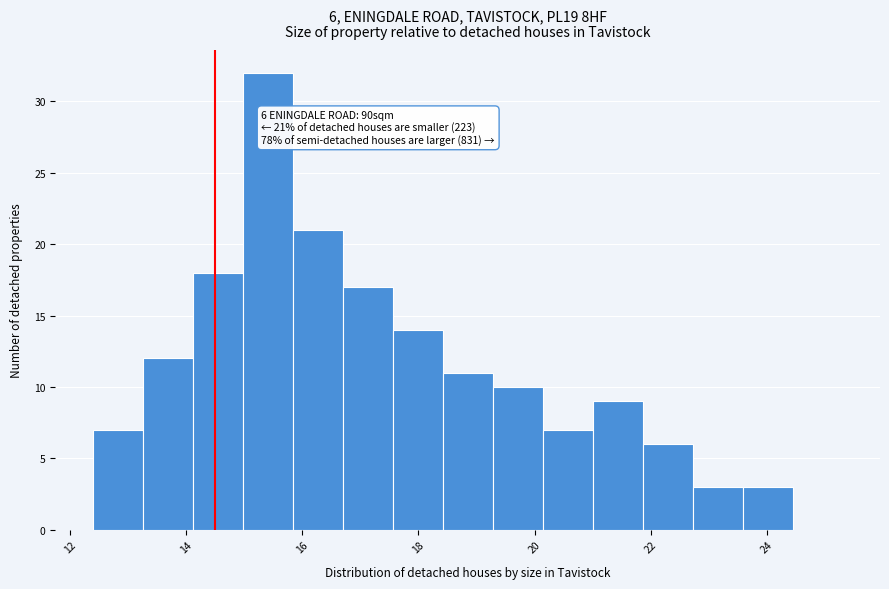

Over which range of the x-axis is the bar tallest?

14.98 to 15.84